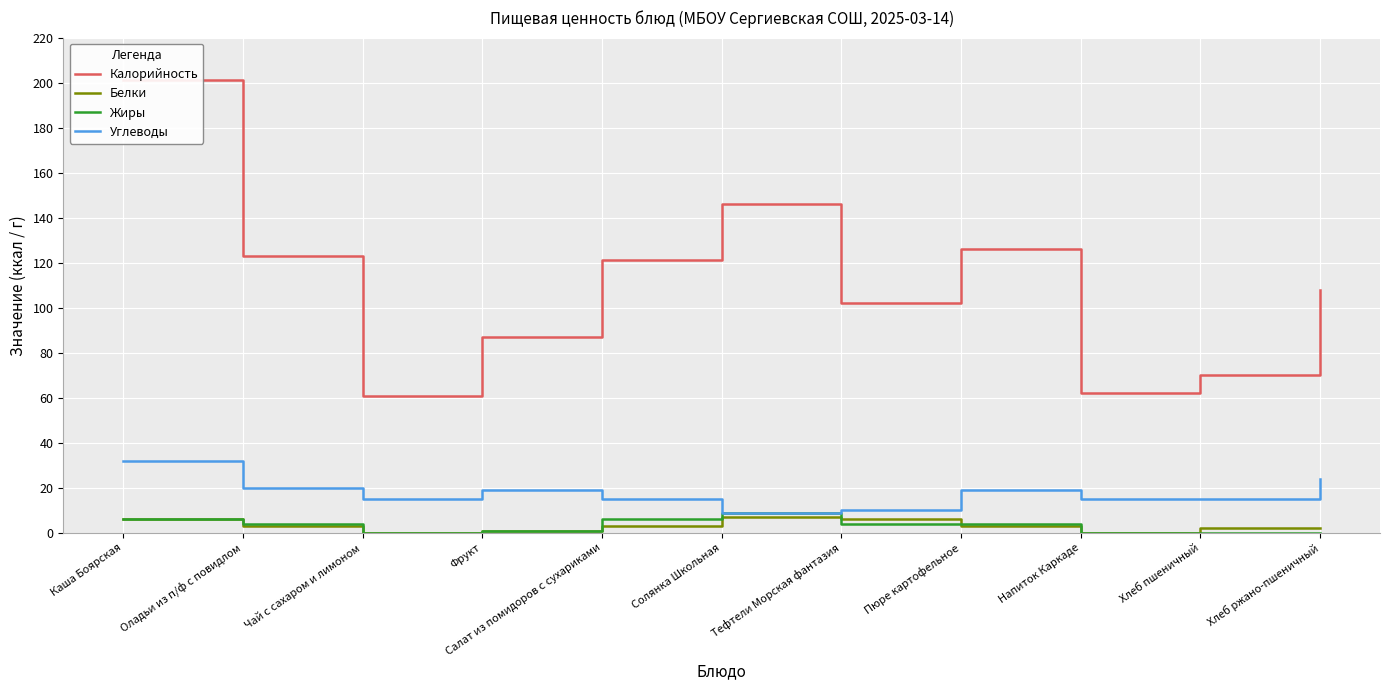

True or false: Калорийность and Жиры intersect in this chart.

False